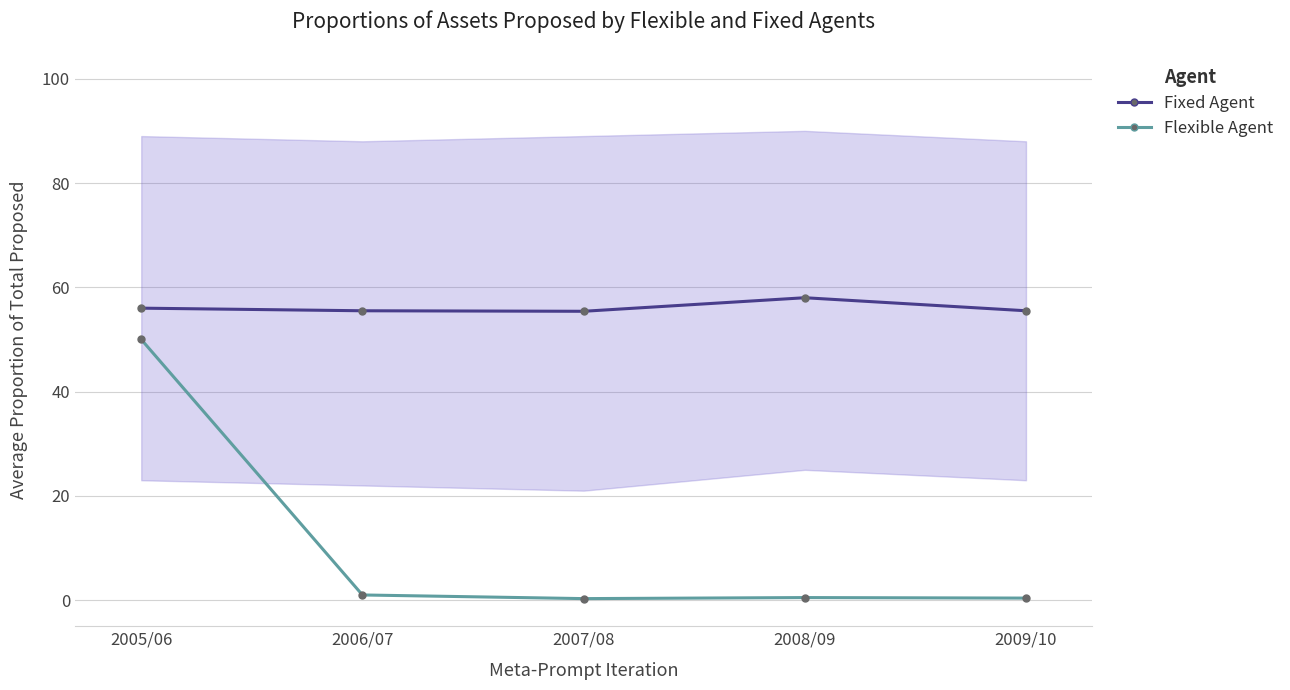

At 2009/10, list the series in order from smallest to largest.

Flexible Agent, Fixed Agent